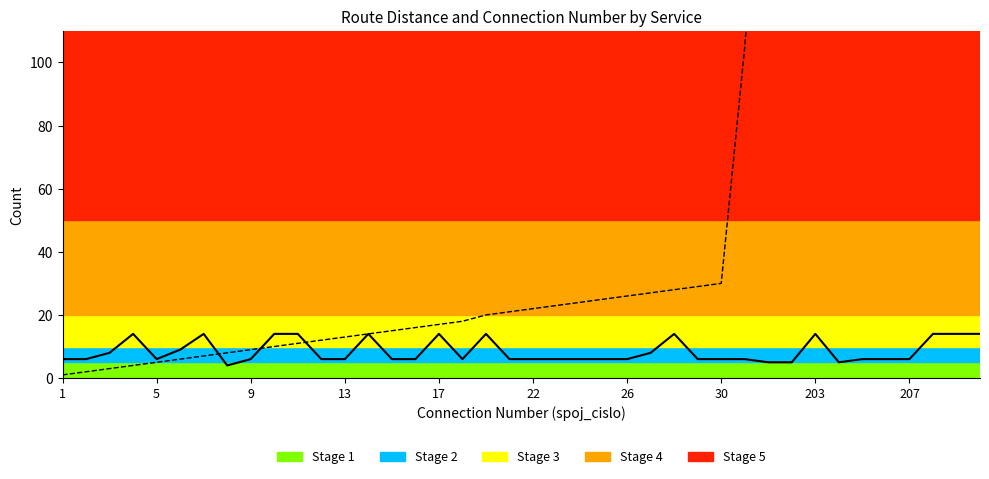

What is the maximum value shown in the chart?

210